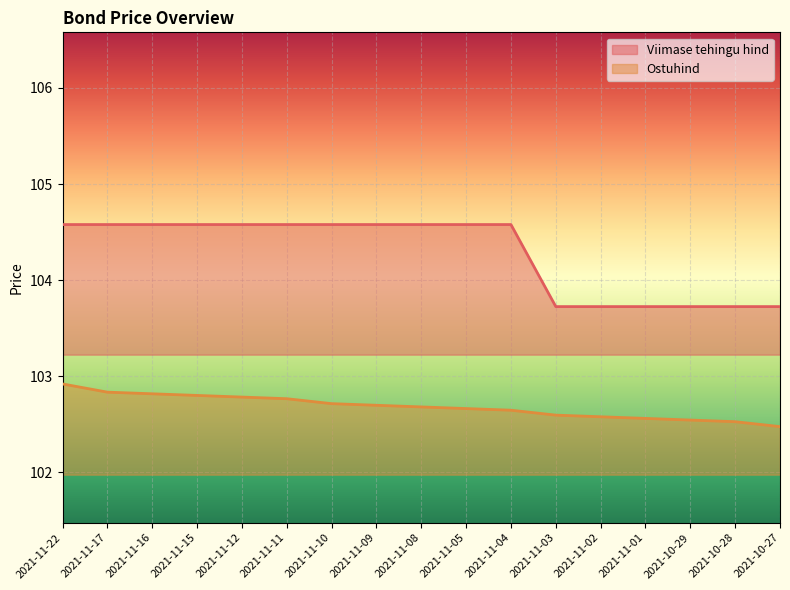

What is the total value across all series at 2021-10-27?

206.2